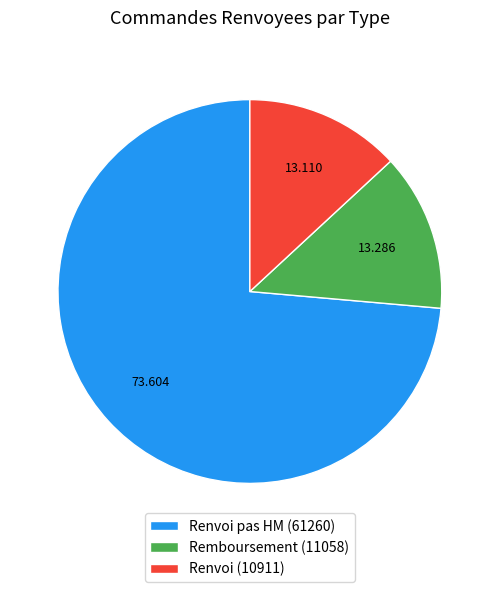

Combined, do Renvoi (10911) and Renvoi pas HM (61260) account for over 50%?

Yes